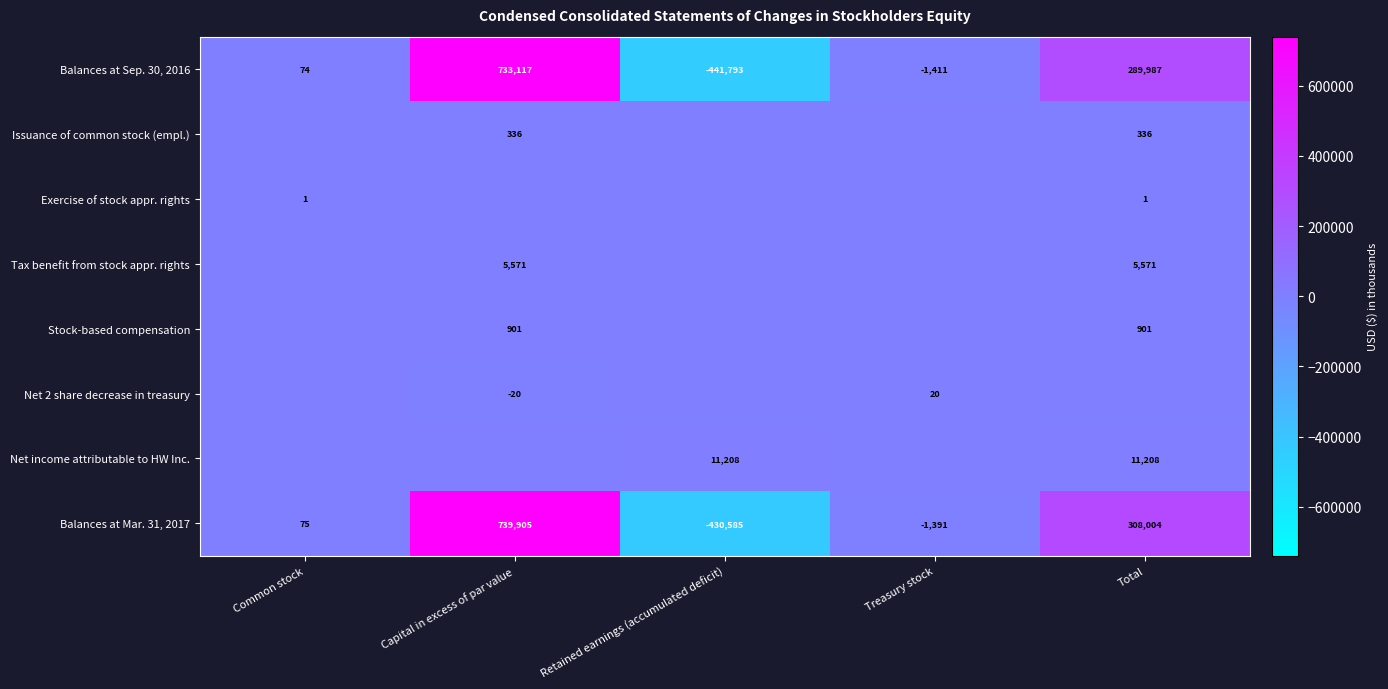

How many values in Balances at Mar. 31, 2017 are above zero?

3